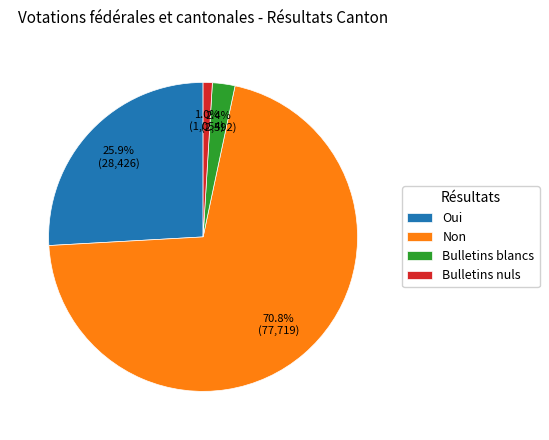

What is the ratio of the value at Non to the value at Oui?

2.7